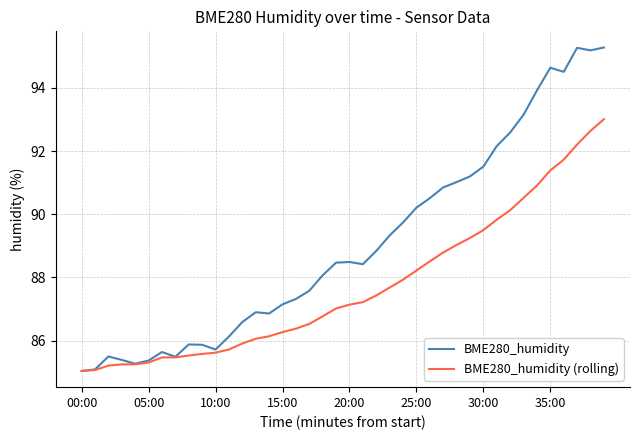

What is the difference between the maximum and minimum values in the BME280_humidity series?

10.2